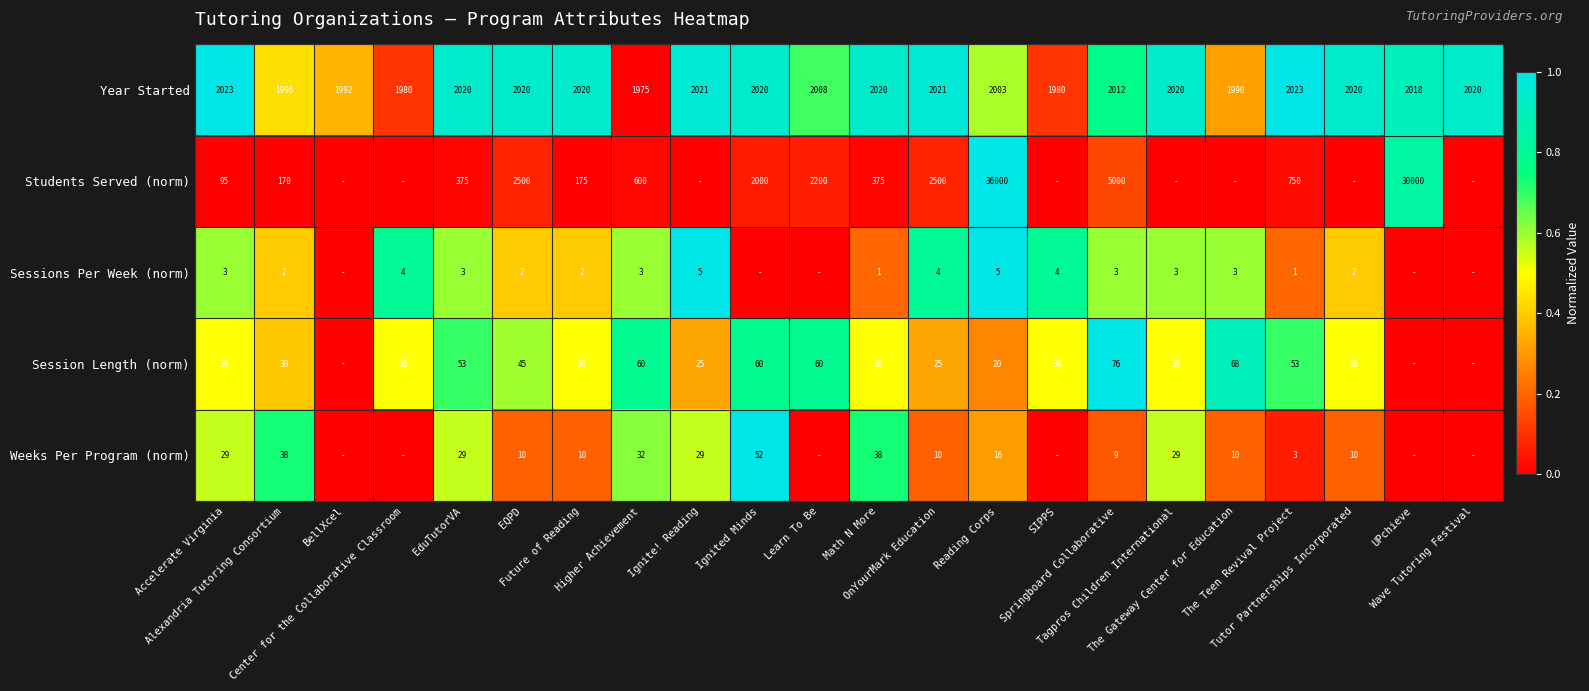

True or false: Year Started has a value of -0.4 at Higher Achievement.

False